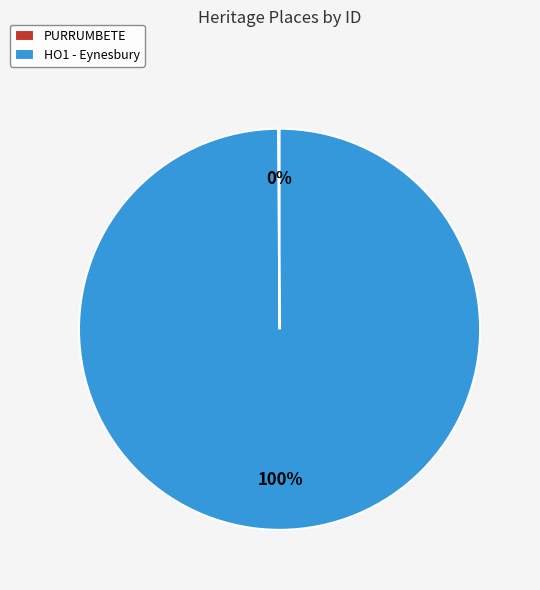

To the nearest percent, what is the difference between the largest and smallest slice percentages?

100%